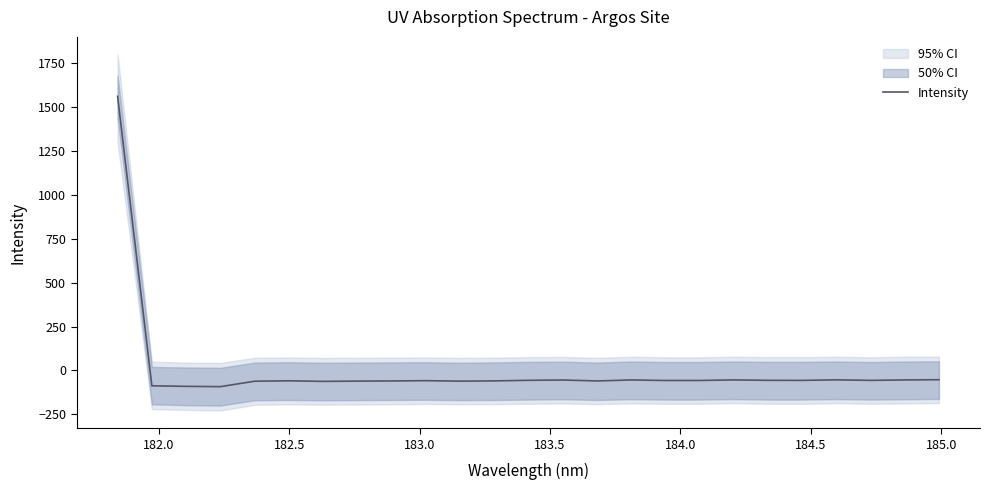

What is the minimum value for Intensity?

-92.3